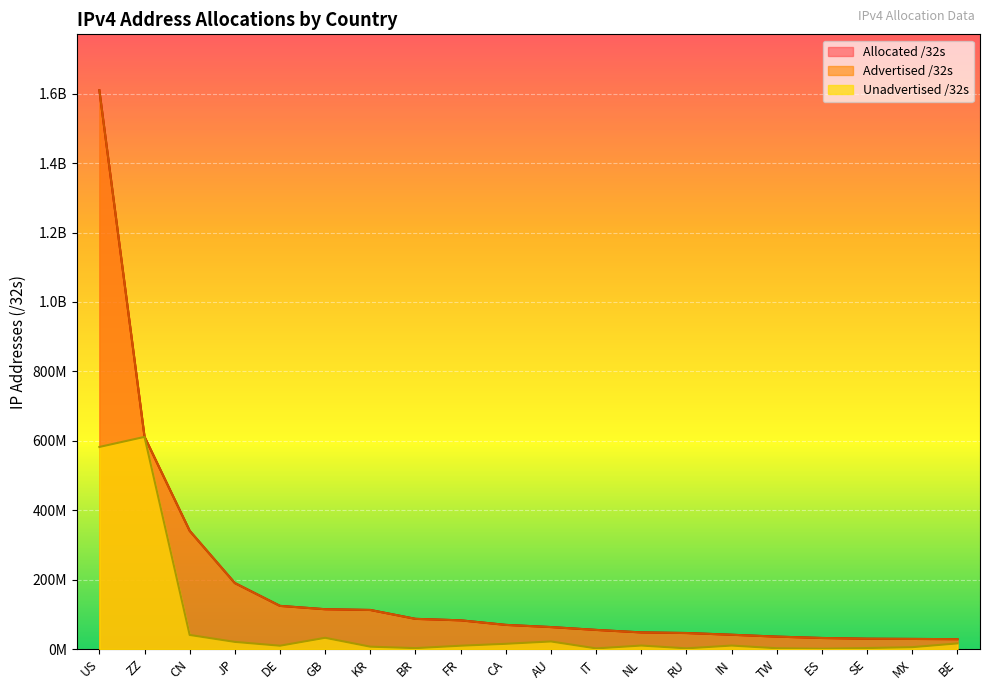

Between JP and US, which is larger?

US